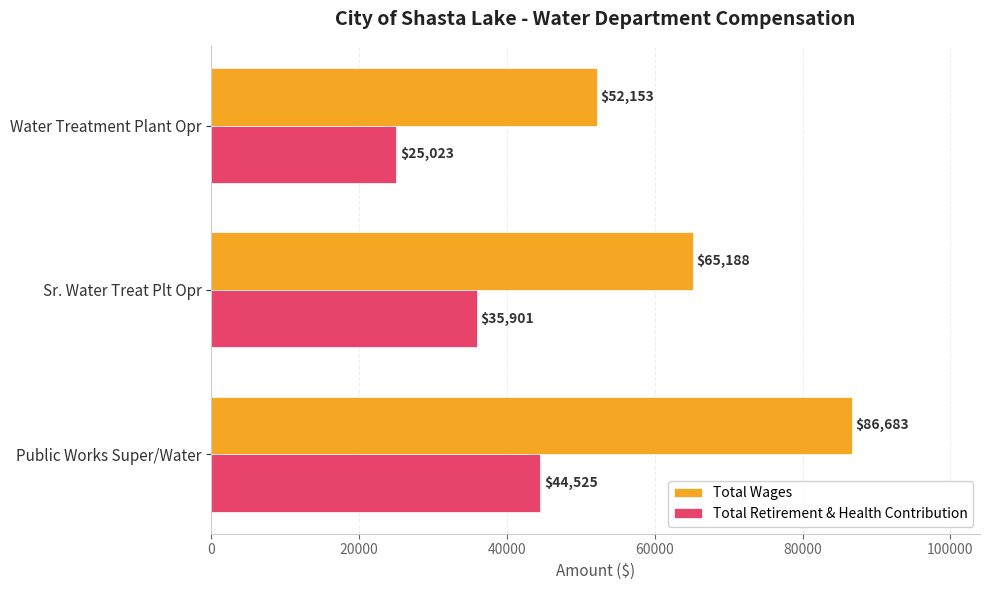

True or false: Total Retirement & Health Contribution has a value of 35901 at Sr. Water Treat Plt Opr.

True